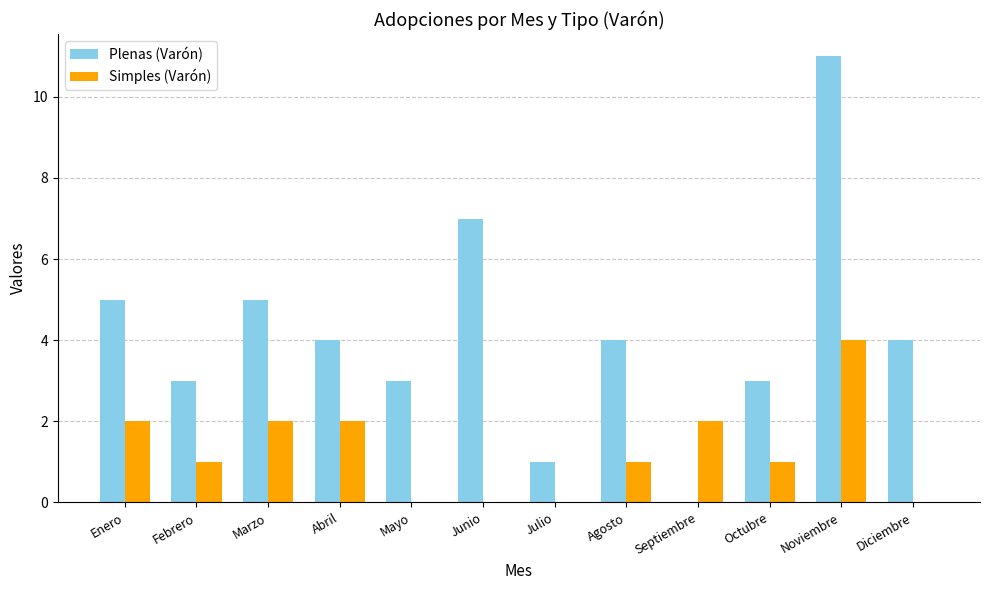

What is the sum of all Plenas (Varón) values?

50